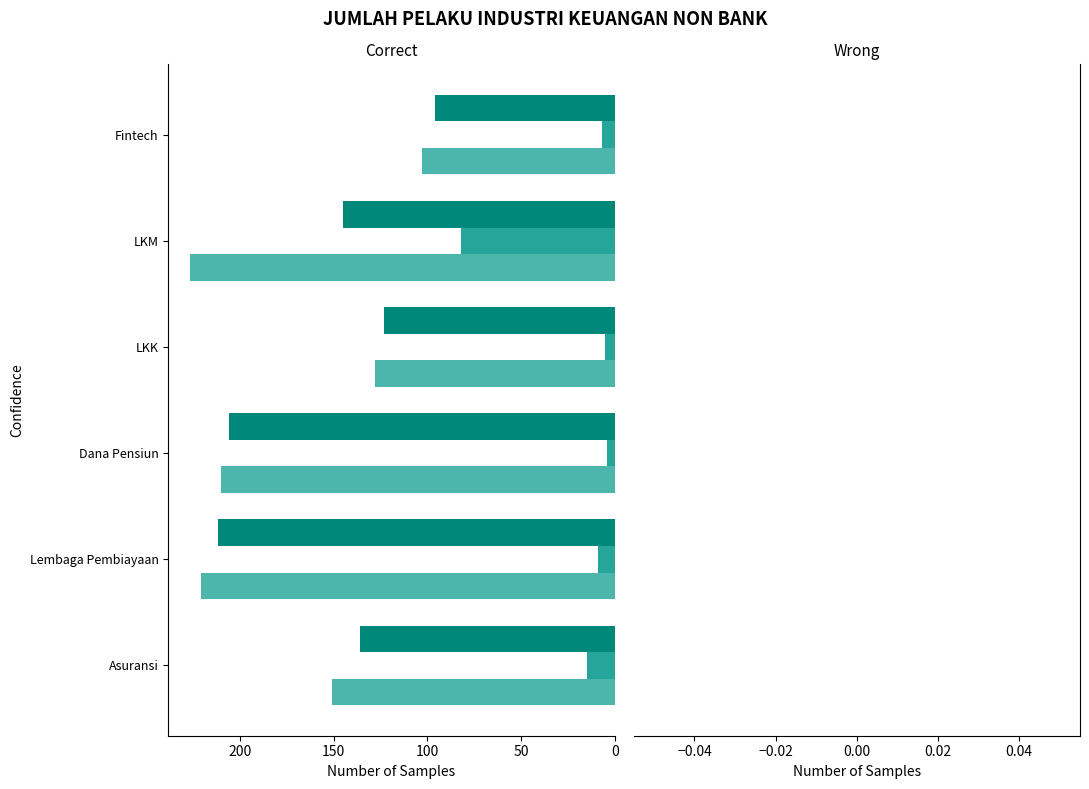

How many series are shown in this chart?

3